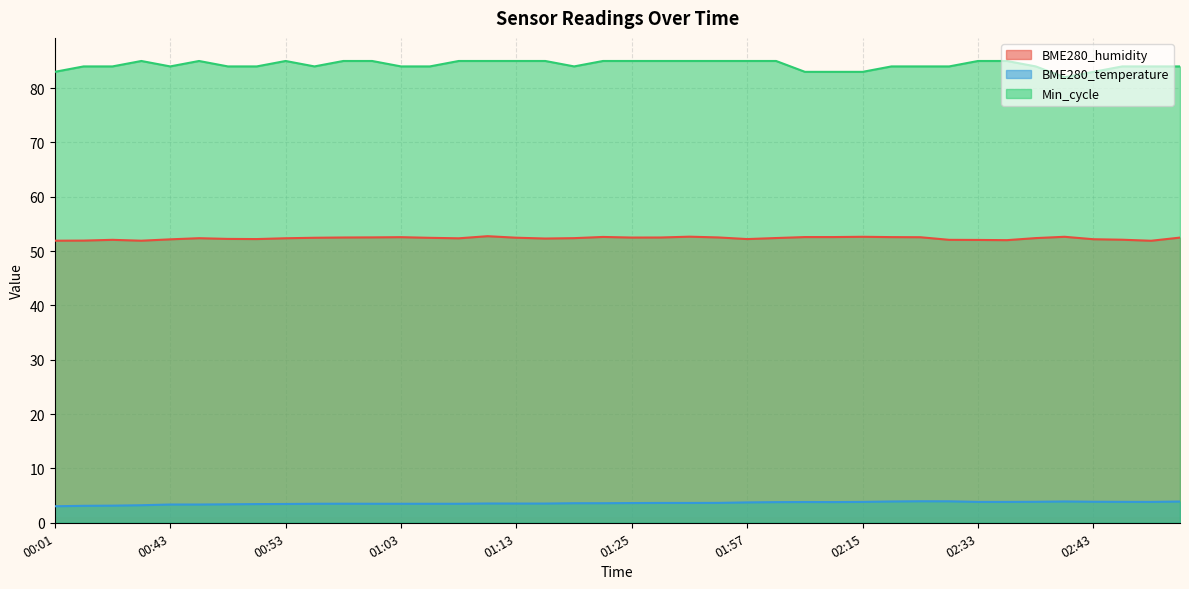

What are all the series names shown in the legend?

BME280_humidity, BME280_temperature, Min_cycle